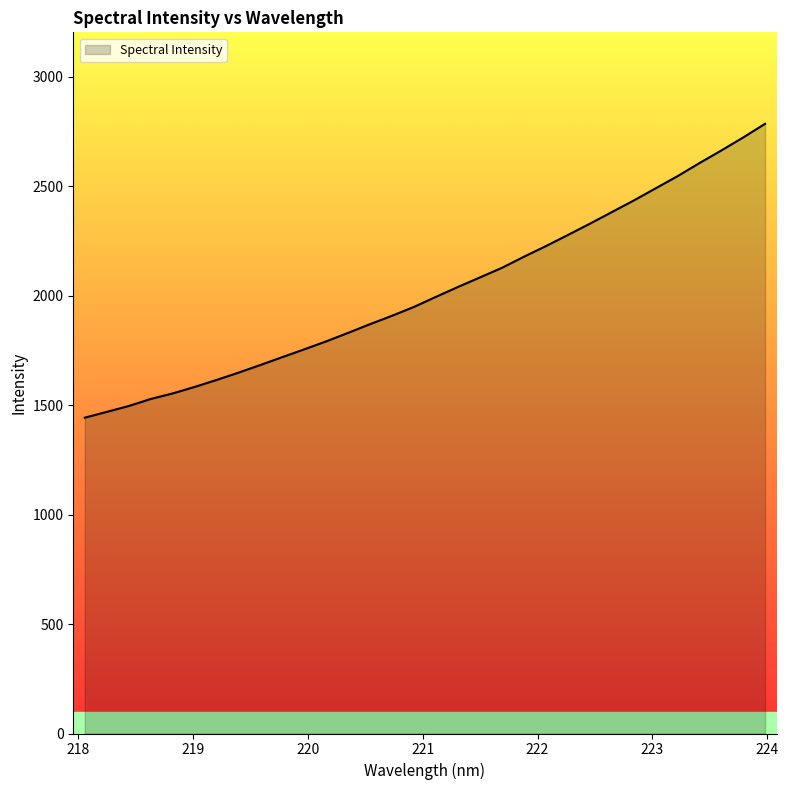

What is the difference between the maximum and minimum values?

1342.0